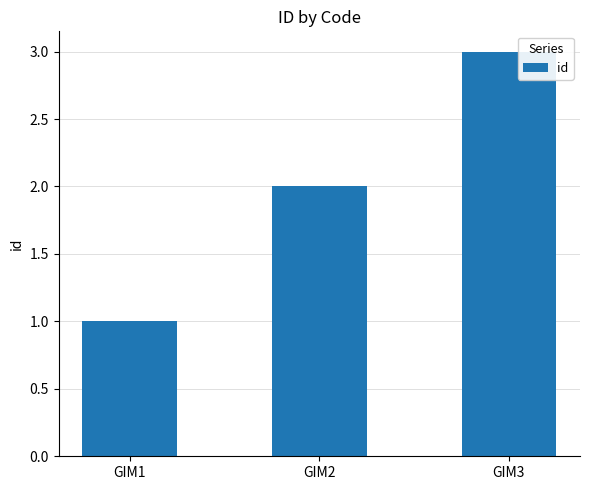

What is the difference between the maximum and minimum values?

2